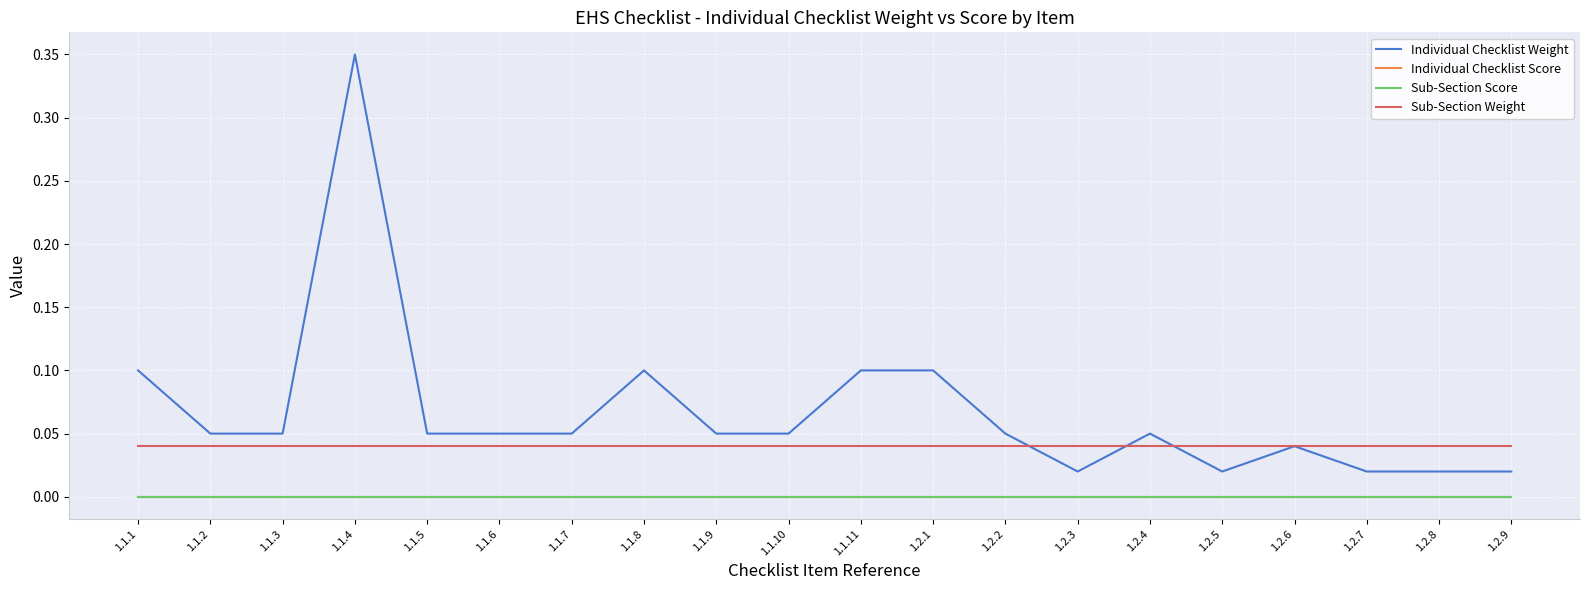

True or false: Individual Checklist Weight has a value of 0.1 at 1.1.2.

False